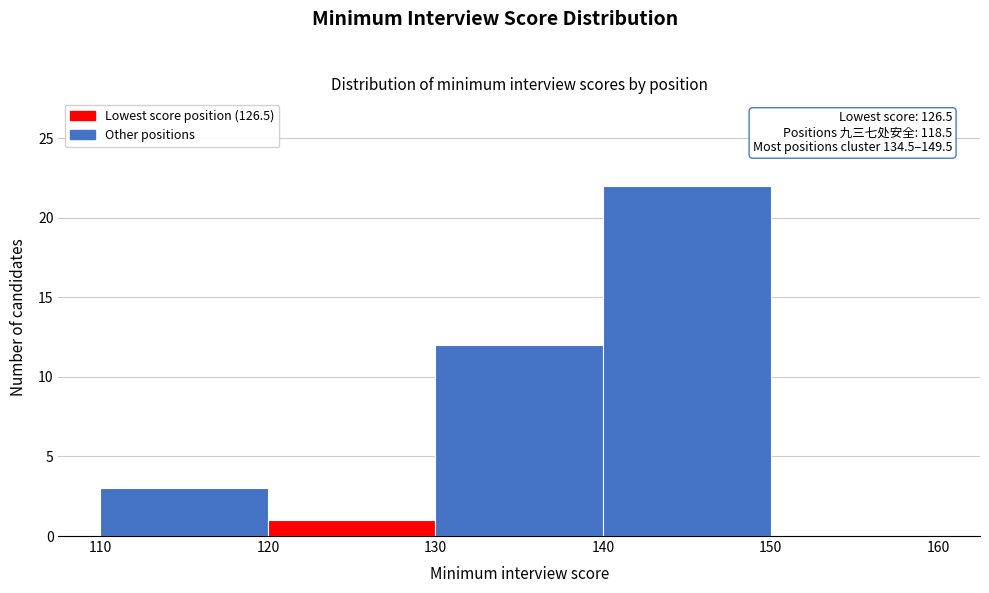

Over which range of the x-axis is the bar tallest?

140 to 150